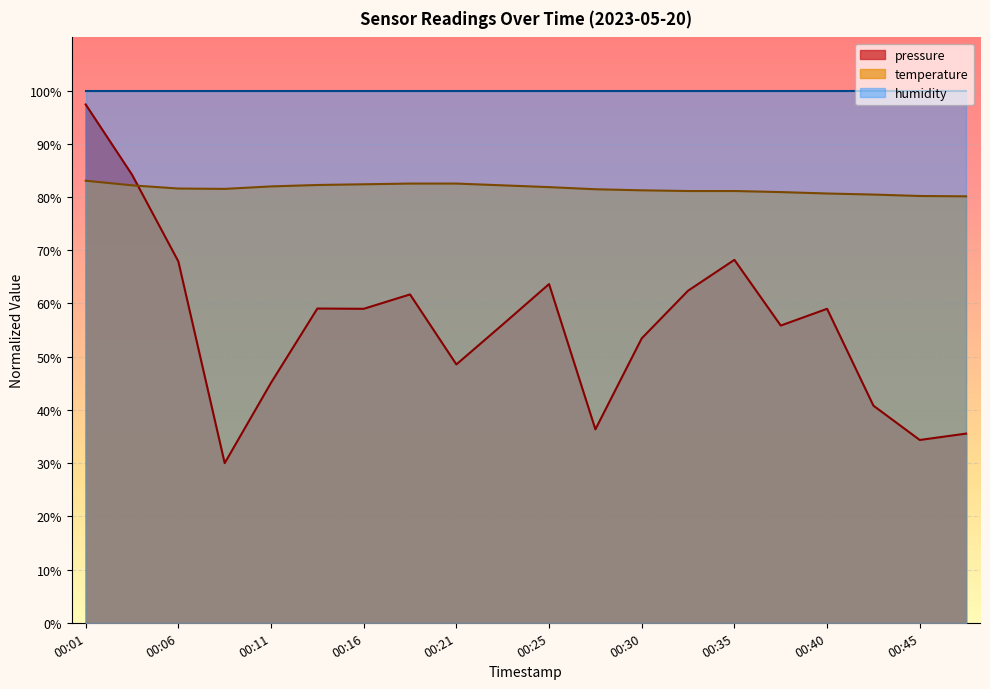

How many series are shown in this chart?

3